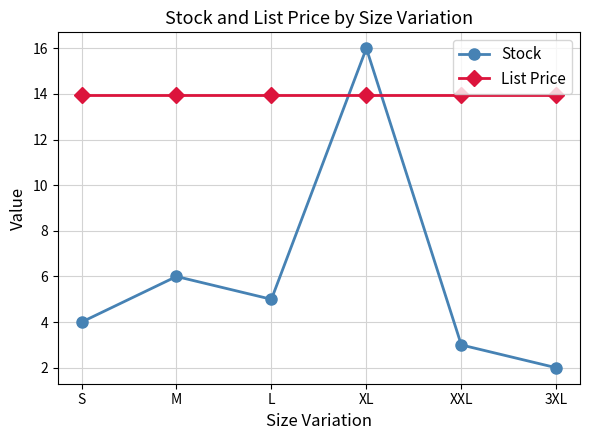

Which series has the largest total across all categories?

List Price